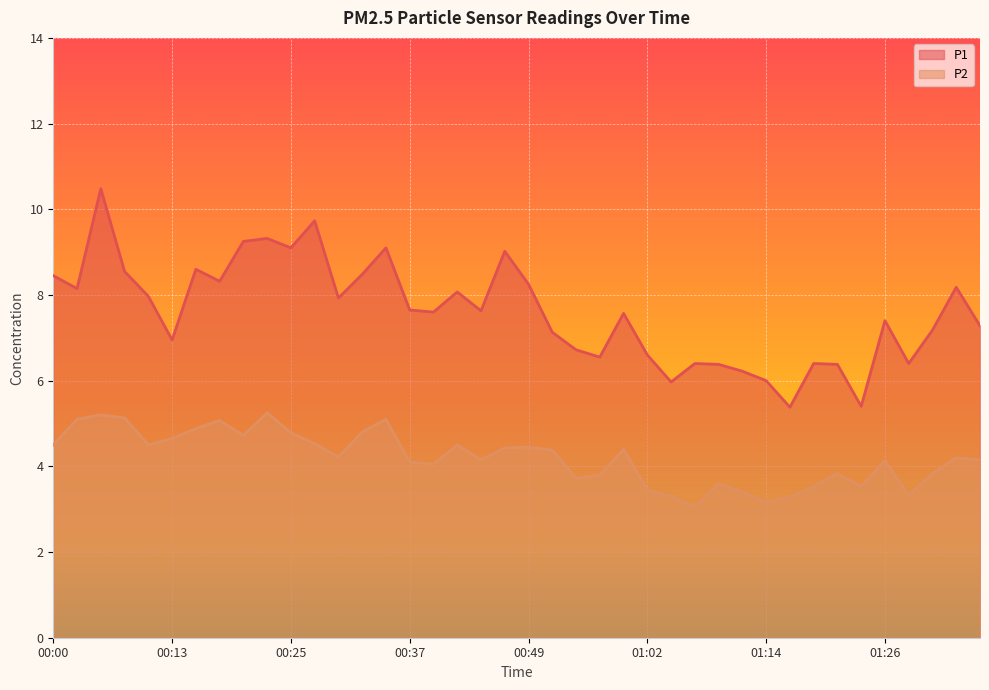

How many lines are shown in the chart?

2